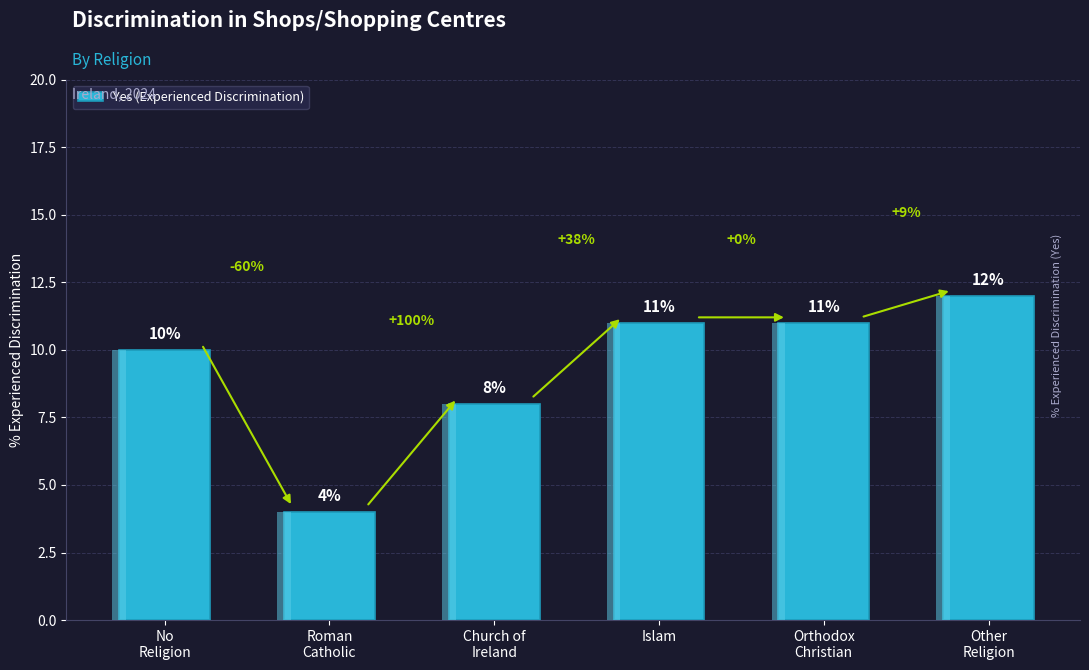

Is it true that the value at Orthodox
Christian is 3?

False